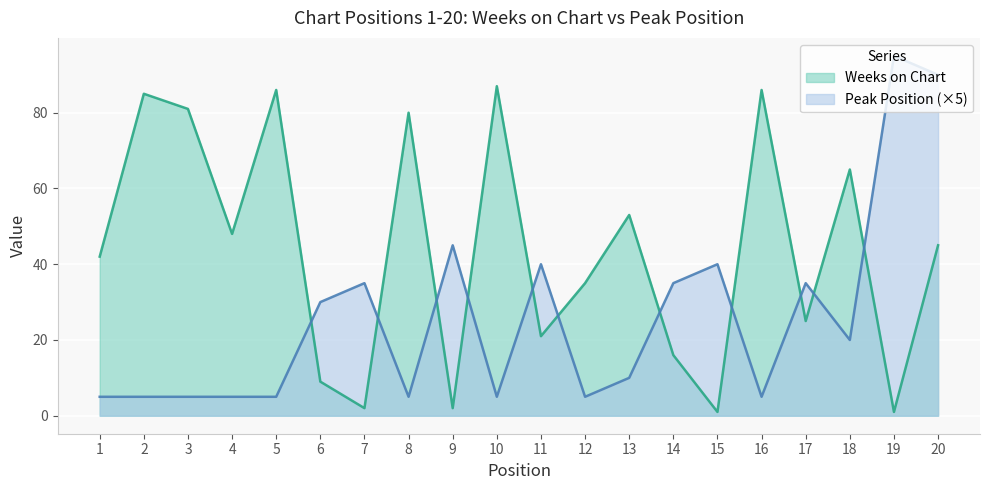

What is the highest value of the Peak Position series?

95